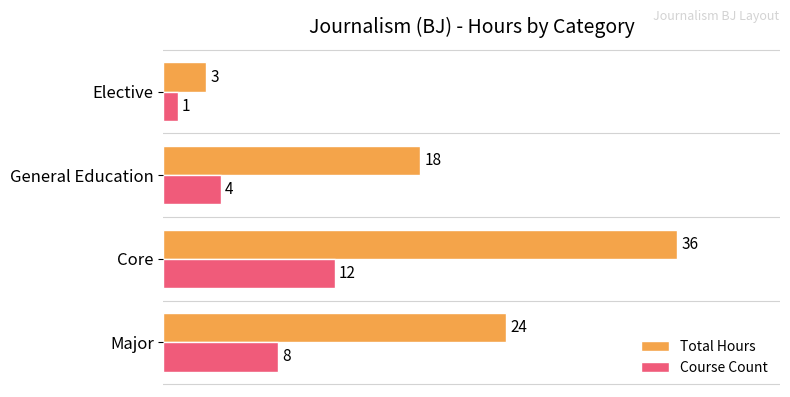

At which category does the chart reach its minimum across all series?

Elective